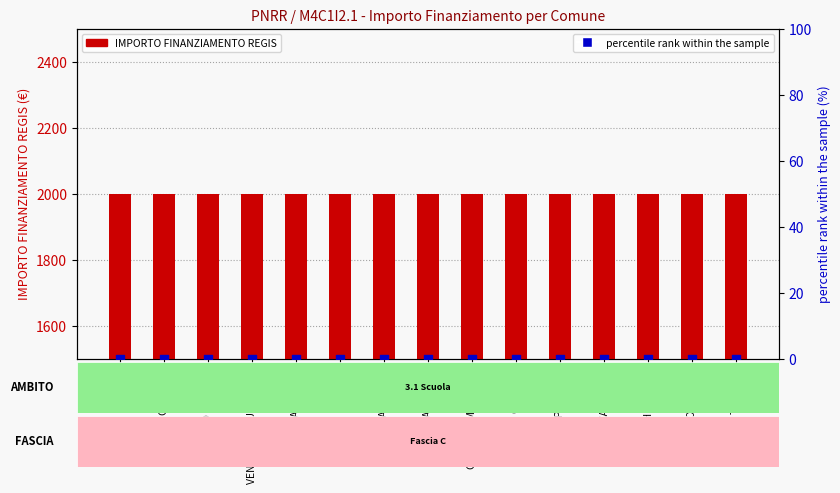

What is the total value across all series at ARCISATE?

2000